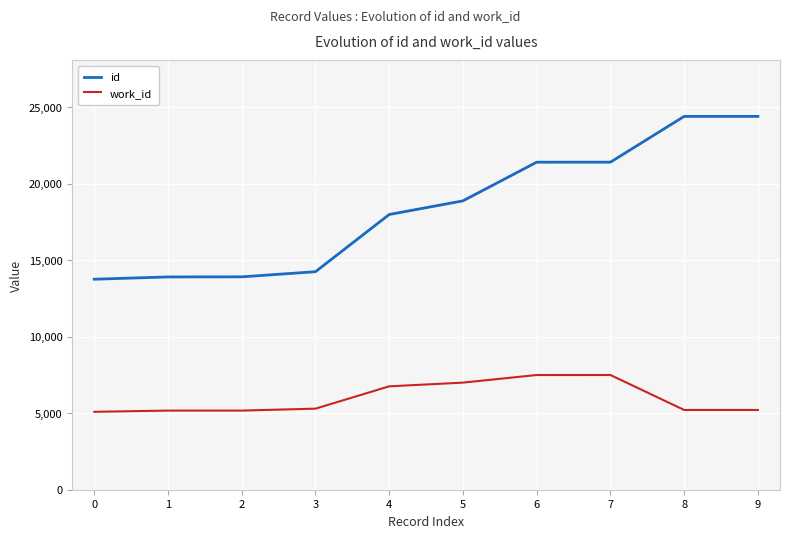

What is the sum of all id values?

184412